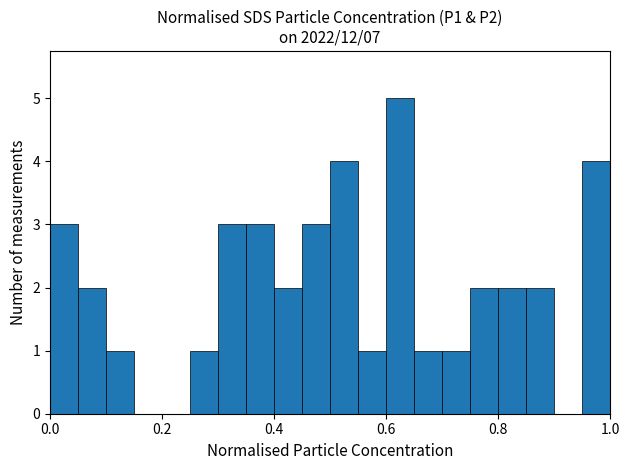

What is the greatest value displayed?

5